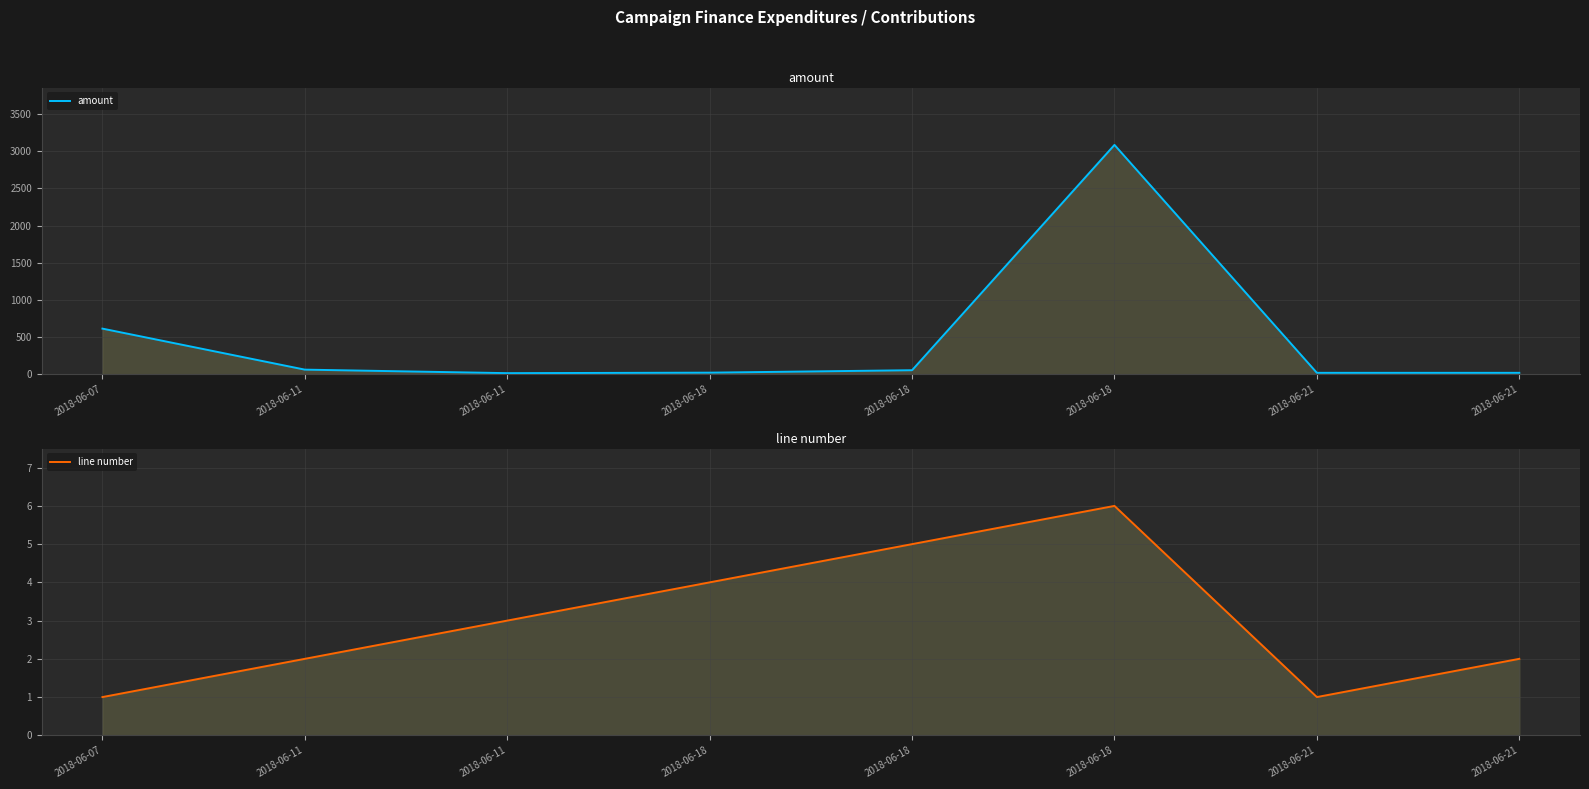

Where is the first local maximum for amount?

2018-06-18